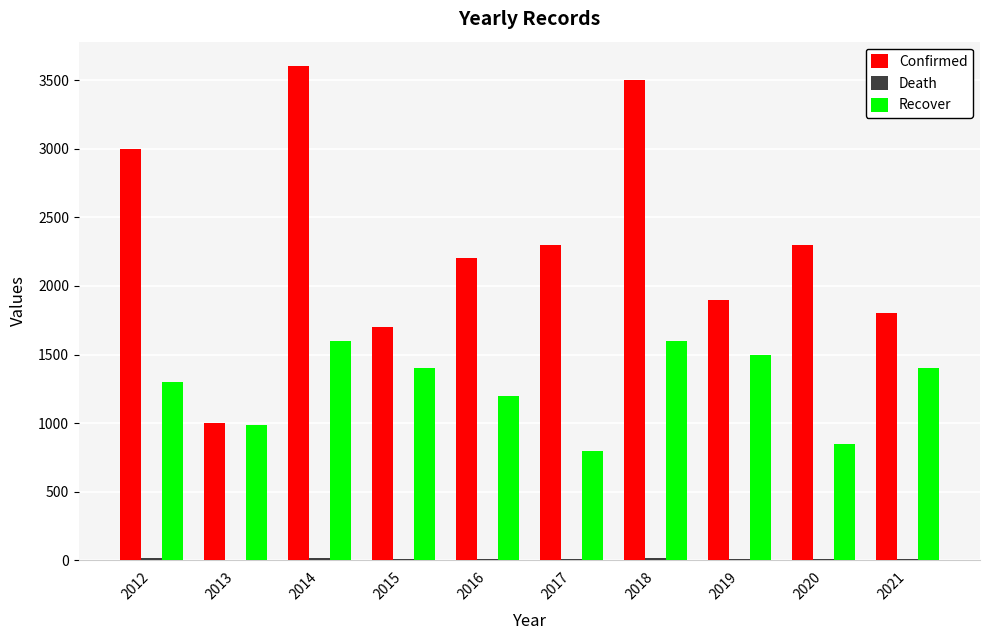

Which series has the widest spread of values?

Confirmed